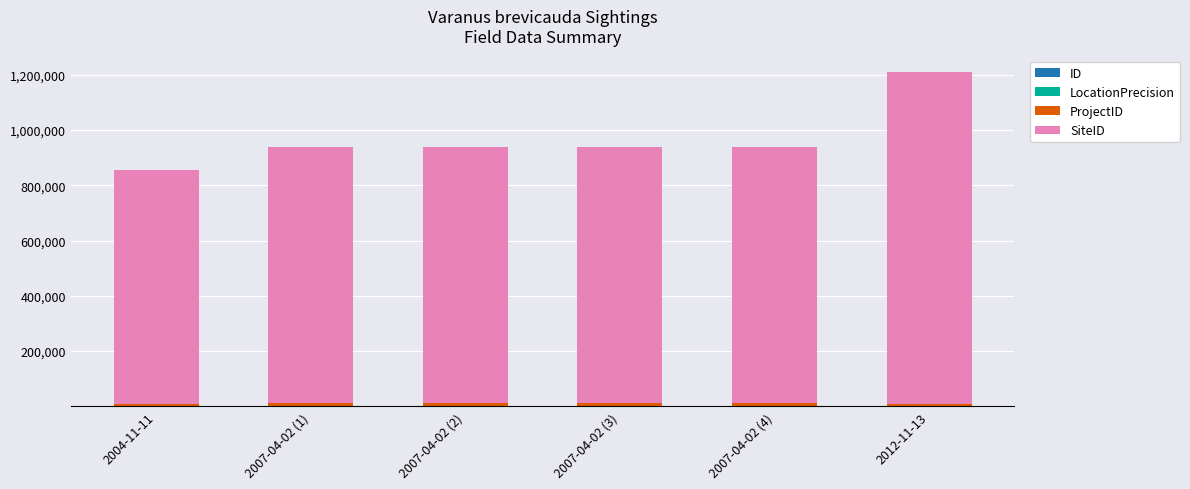

At which category is the sum across all series the highest?

2012-11-13